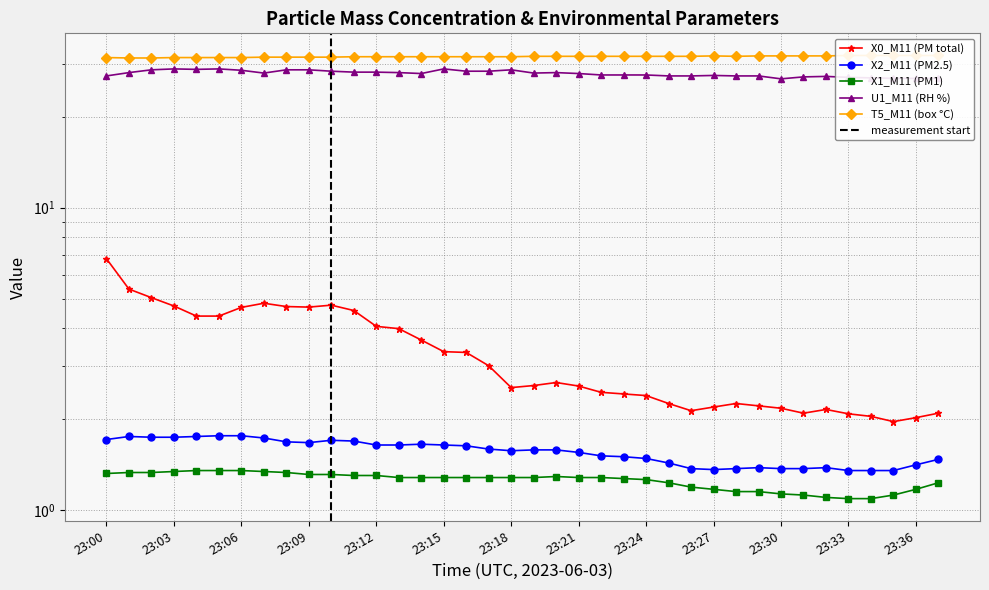

What is the value of the X0_M11 (PM total) point at the 14th from the left?

4.0